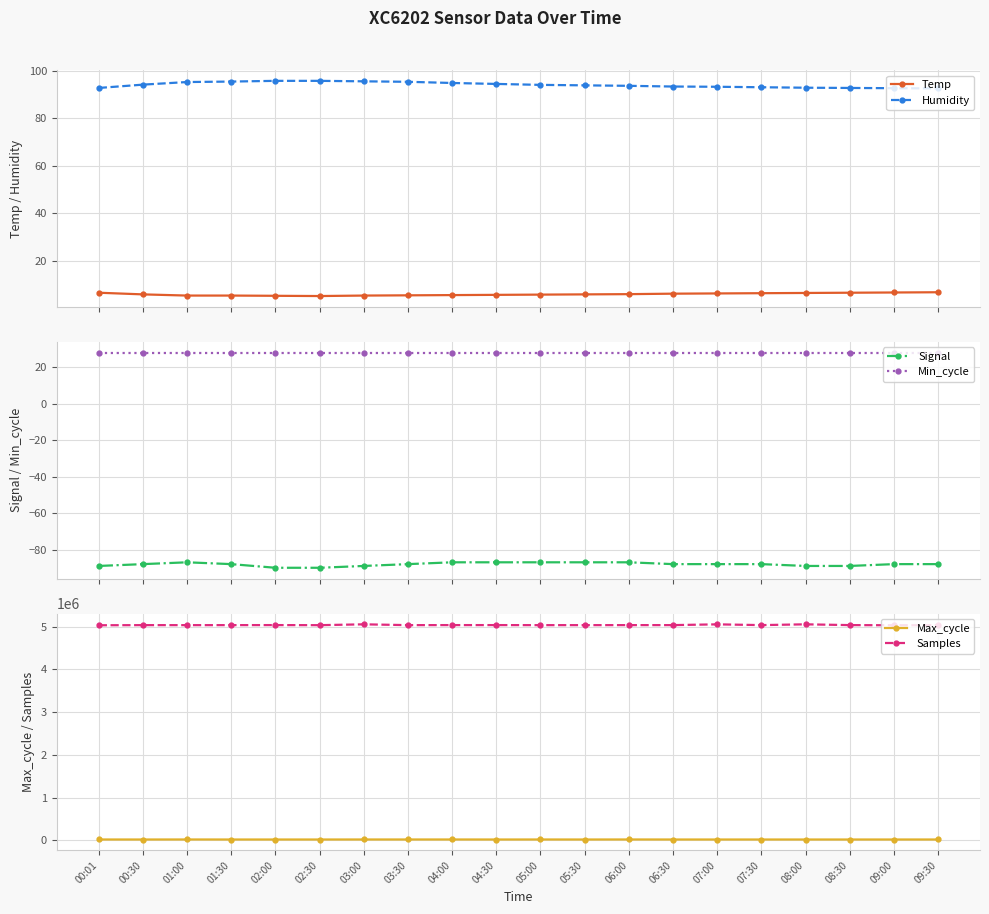

True or false: Temp has a value of 8.6 at 04:00.

False